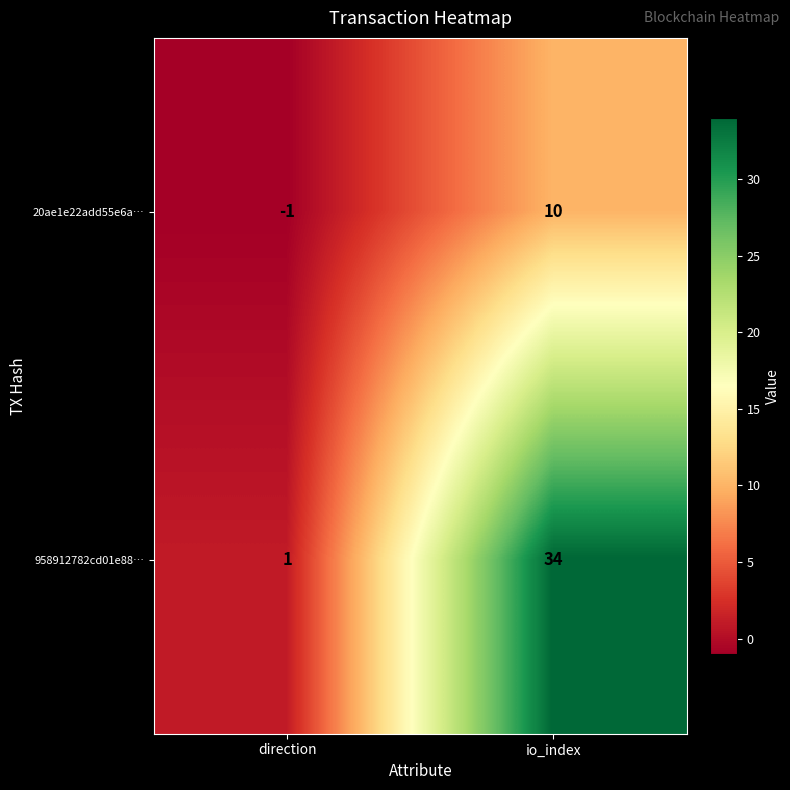

How many positive values does the 20ae1e22add55e6a… series have?

1